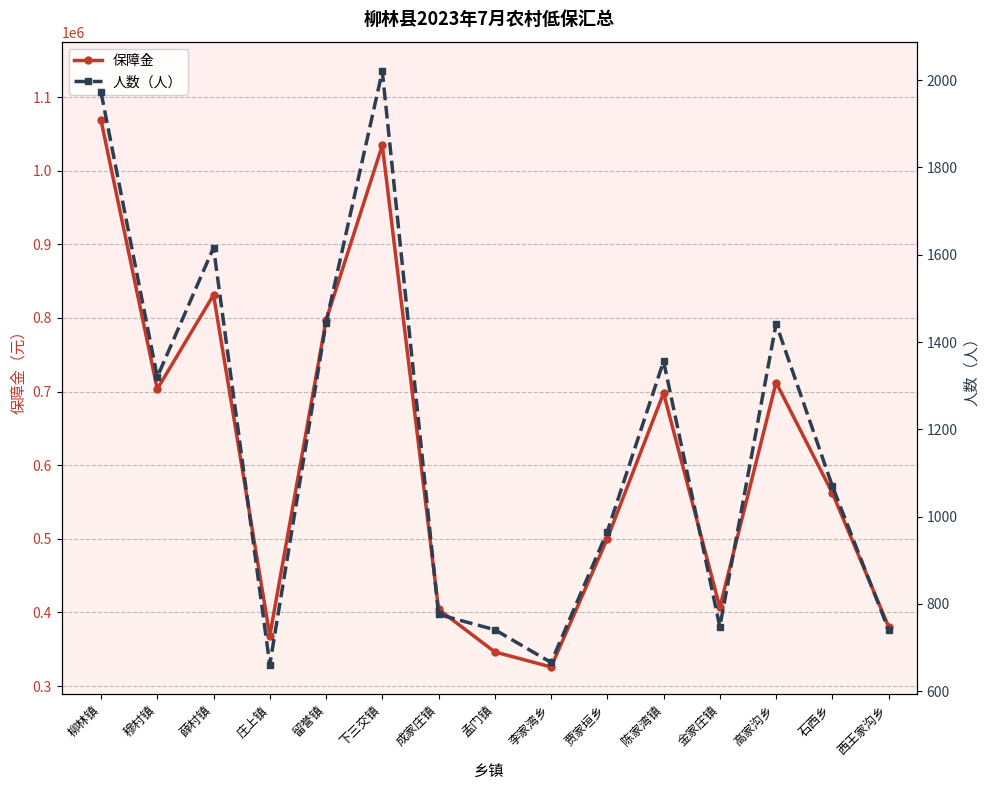

What is the total value across all series at 下三交镇?

1036580